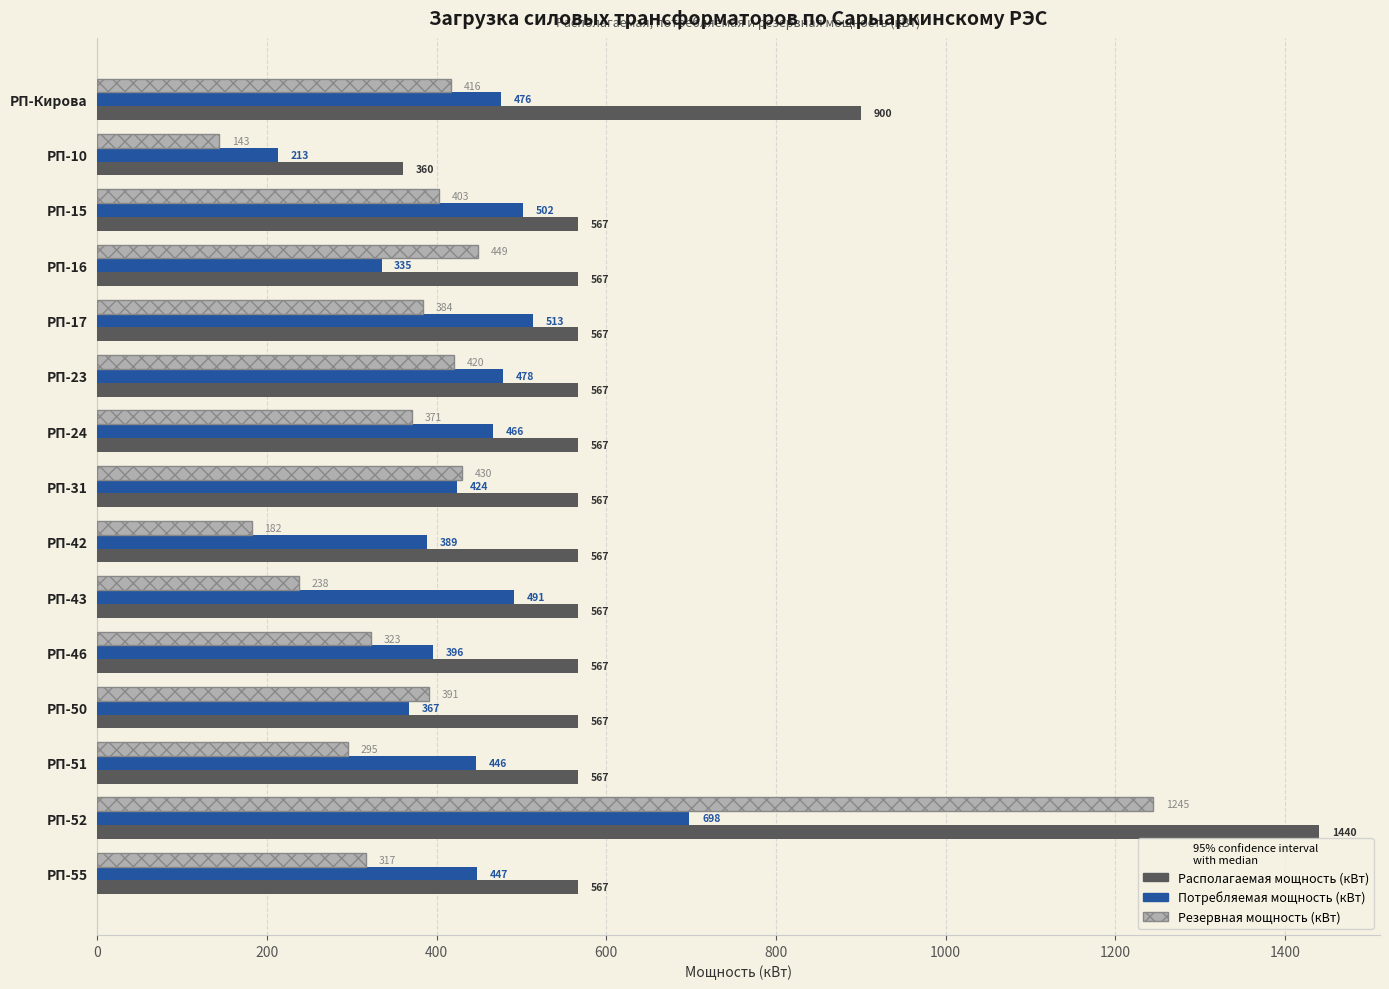

Rank the series by their maximum value, from highest to lowest.

Располагаемая мощность (кВт), Резервная мощность (кВт), Потребляемая мощность (кВт)